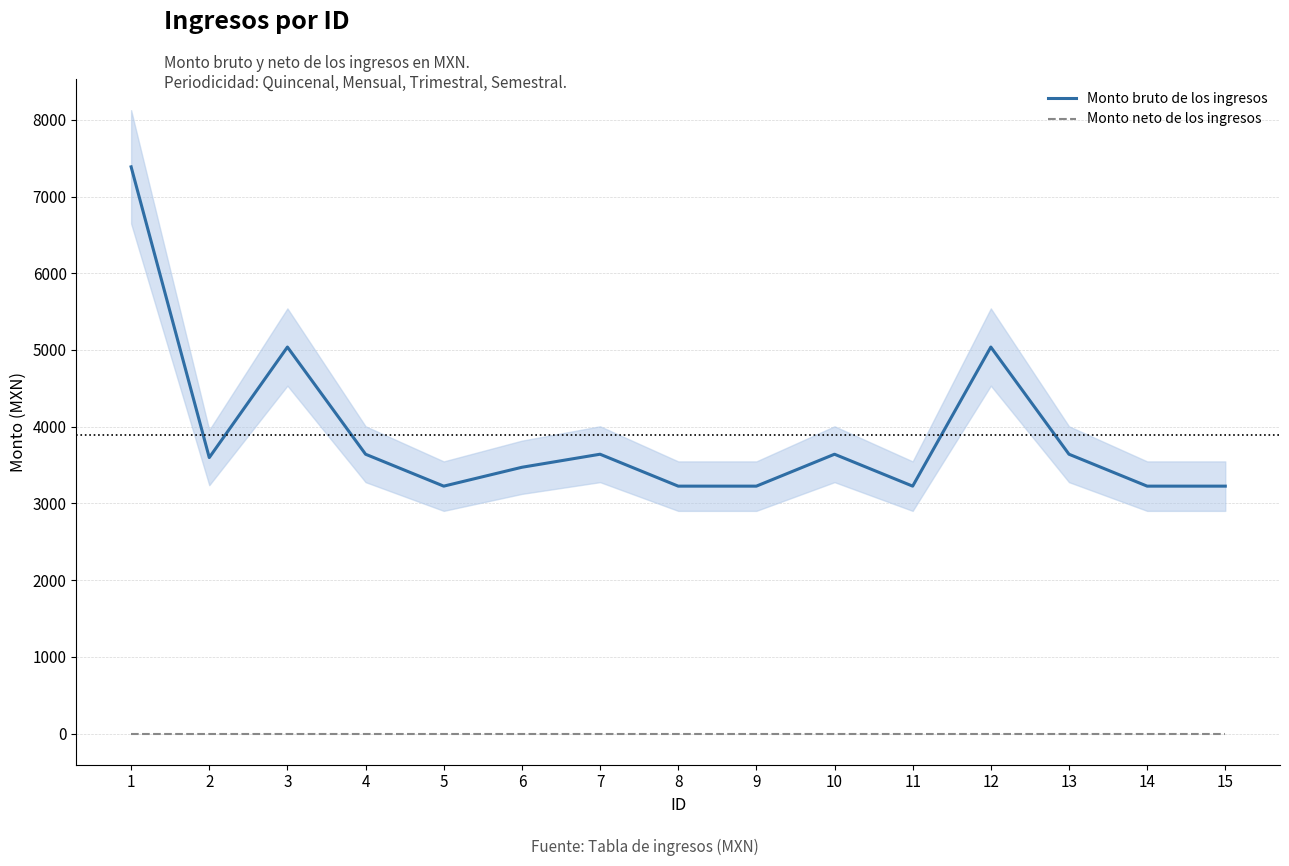

What is the maximum value shown in the chart?

7387.0